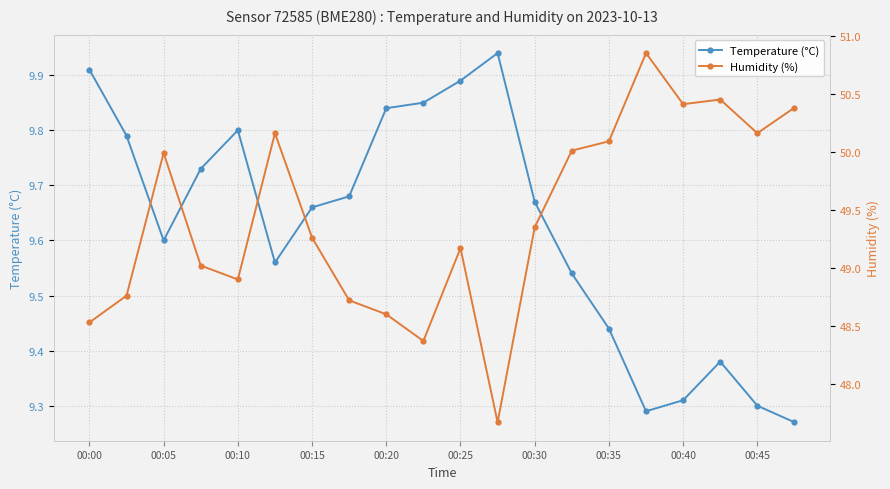

What is the sum of all Humidity (%) values?

988.9